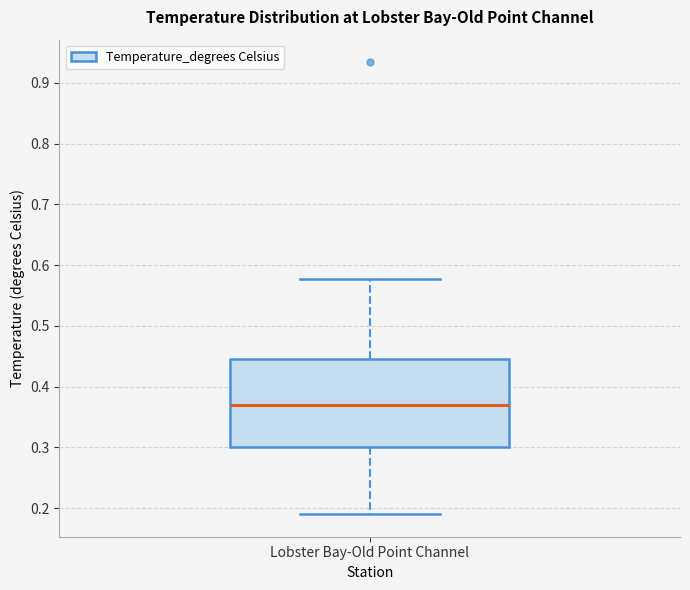

Read this box plot against the y-axis: the position of the median line, the range covered by the box, and the ends of both whiskers. The values are not printed on the chart, so give them approximately, as read against the axis.

median 0.37, box 0.30 to 0.45, whiskers 0.19 to 0.58